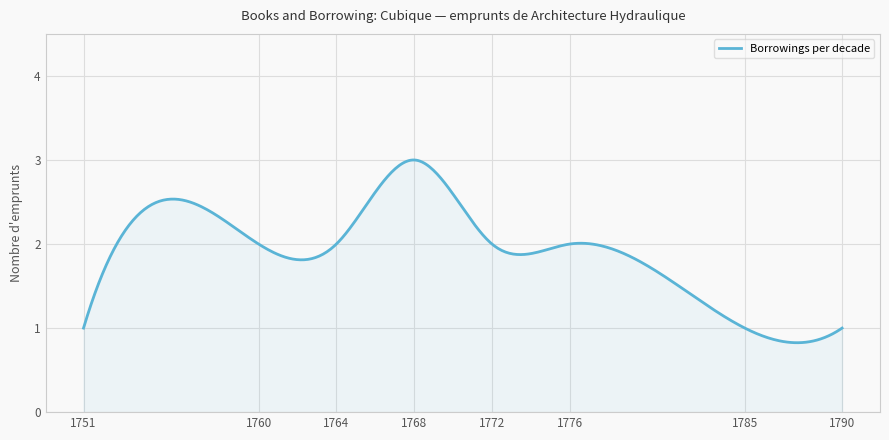

Rank the categories by value from highest to lowest.

1768, 1760, 1764, 1772, 1776, 1751, 1785, 1790